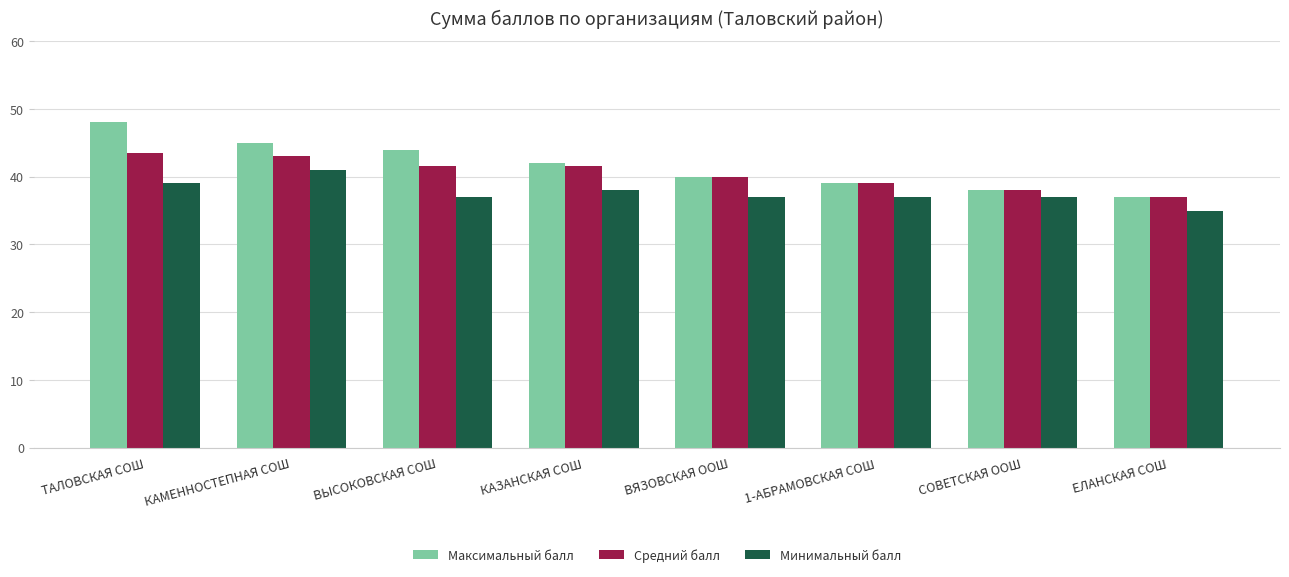

What is the minimum value for Минимальный балл?

35.0